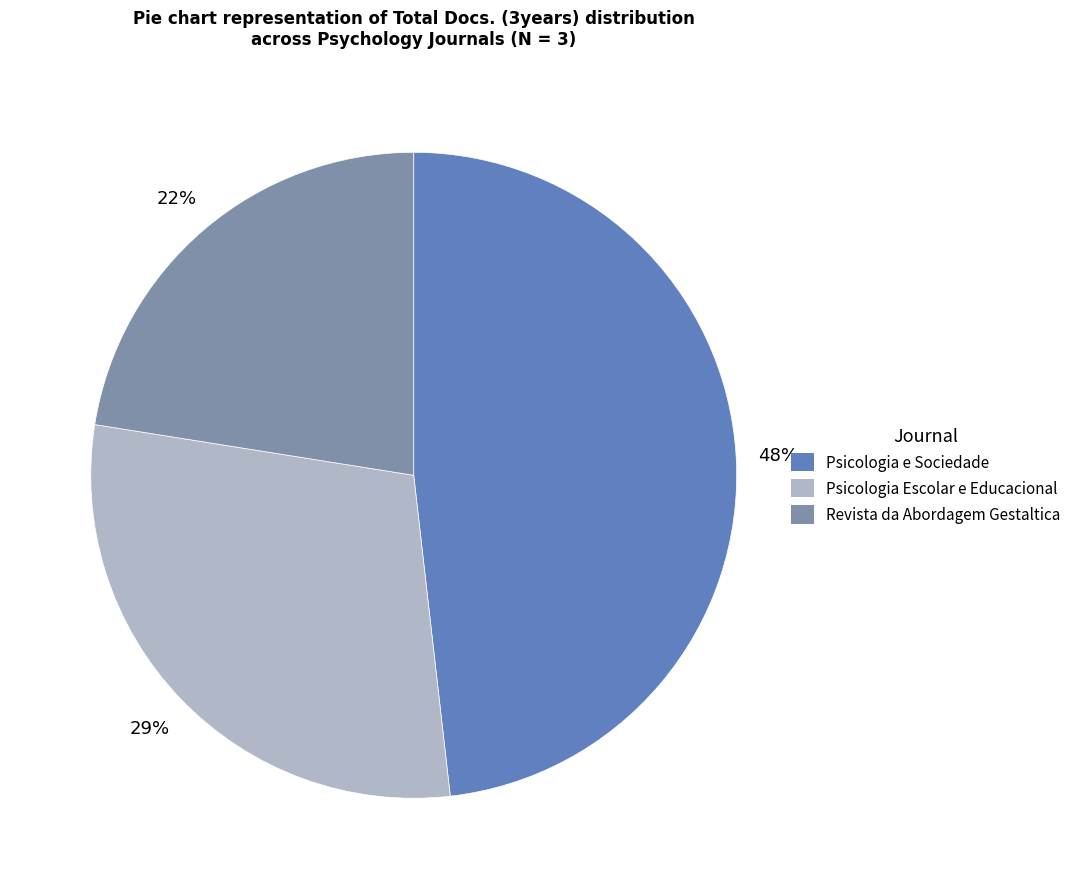

Do Psicologia e Sociedade and Revista da Abordagem Gestaltica together represent more than half of the pie?

Yes